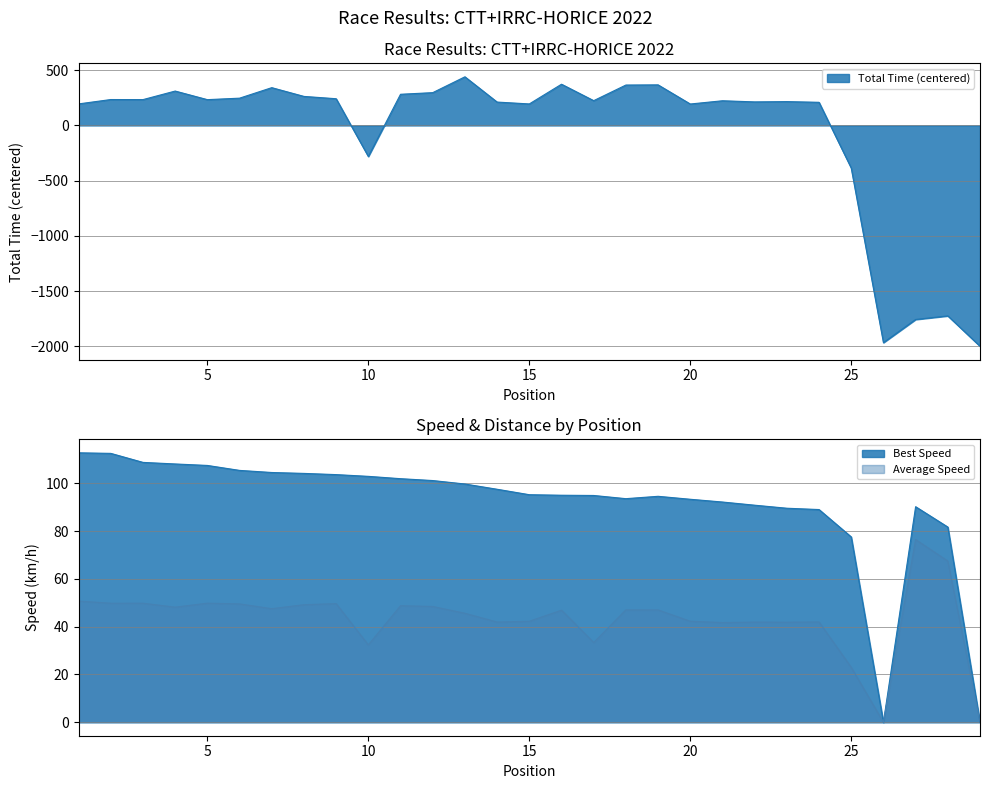

What is the difference between the highest and lowest values at 3?

184.0